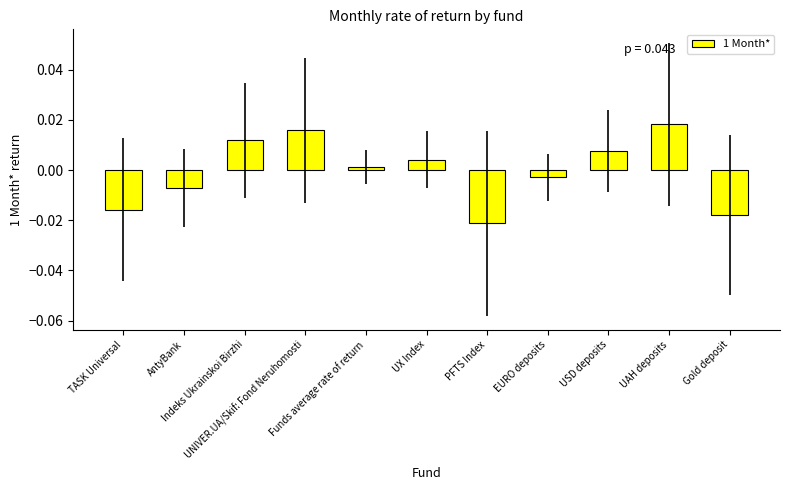

At which category does the chart reach its peak across all series?

UAH deposits